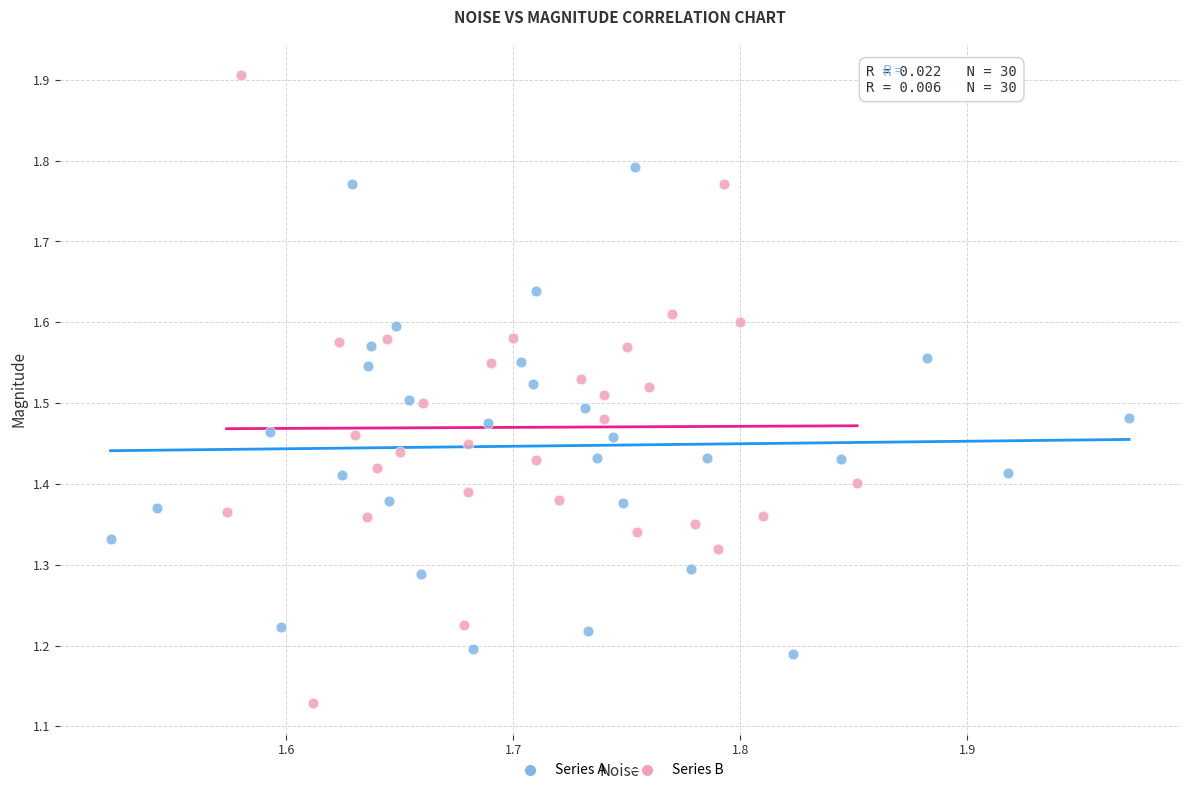

Which series has the widest spread of Y values?

Series B